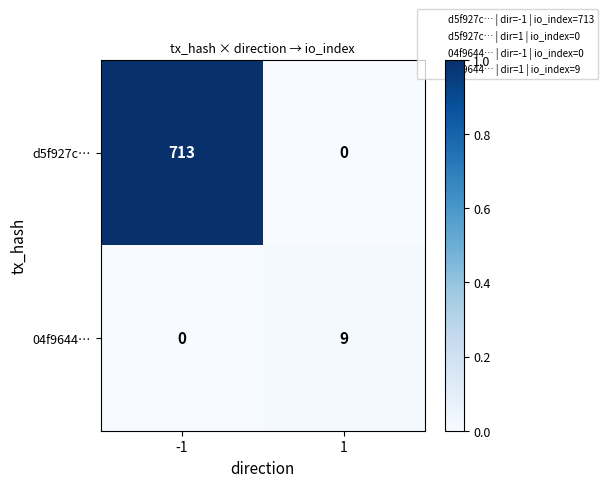

What is the spread (max minus min) of values at -1?

713